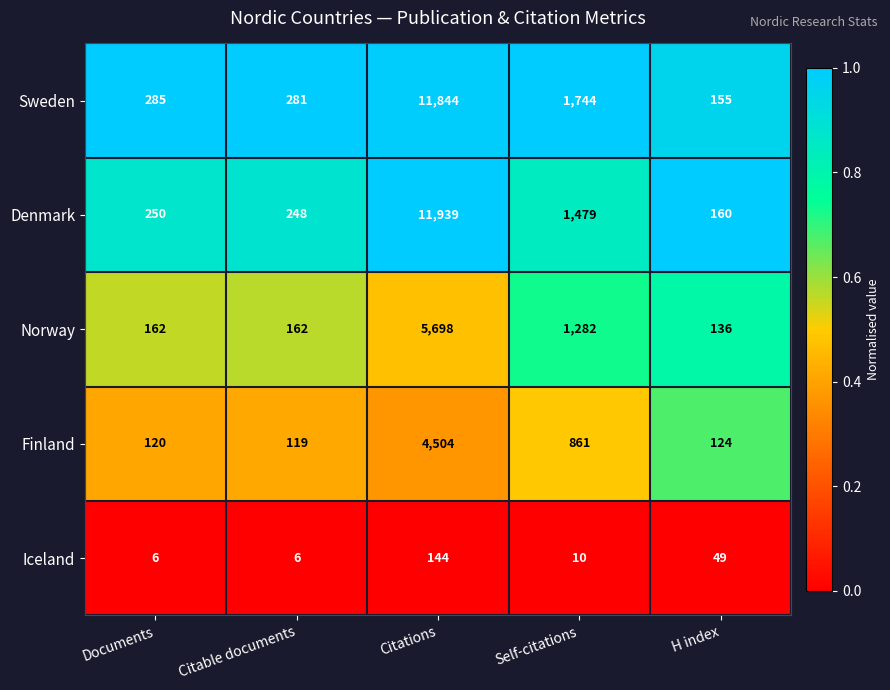

What is the spread (max minus min) of values at H index?

111